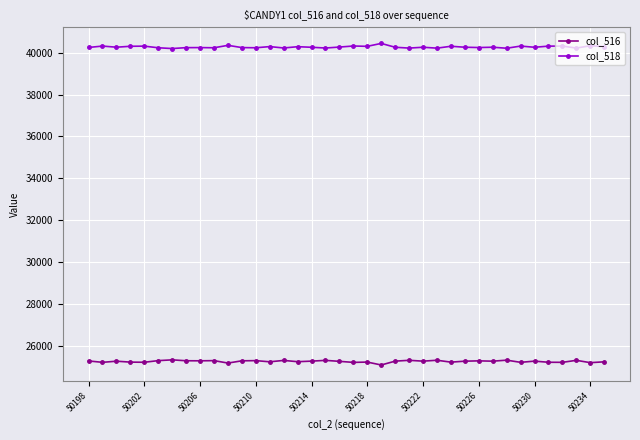

What is the value of the col_516 point at the 24th from the left?

25320